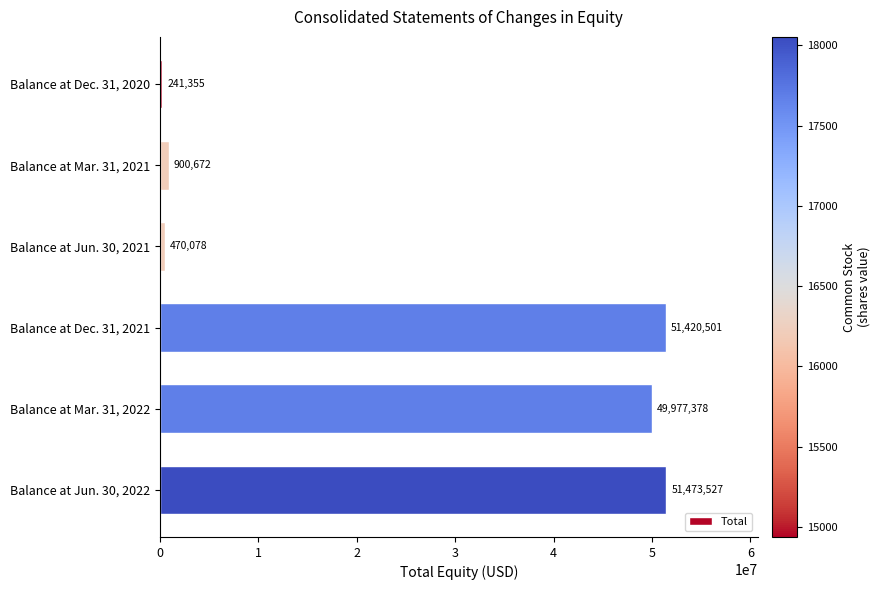

What value does the data have at Balance at Mar. 31, 2022?

49977378